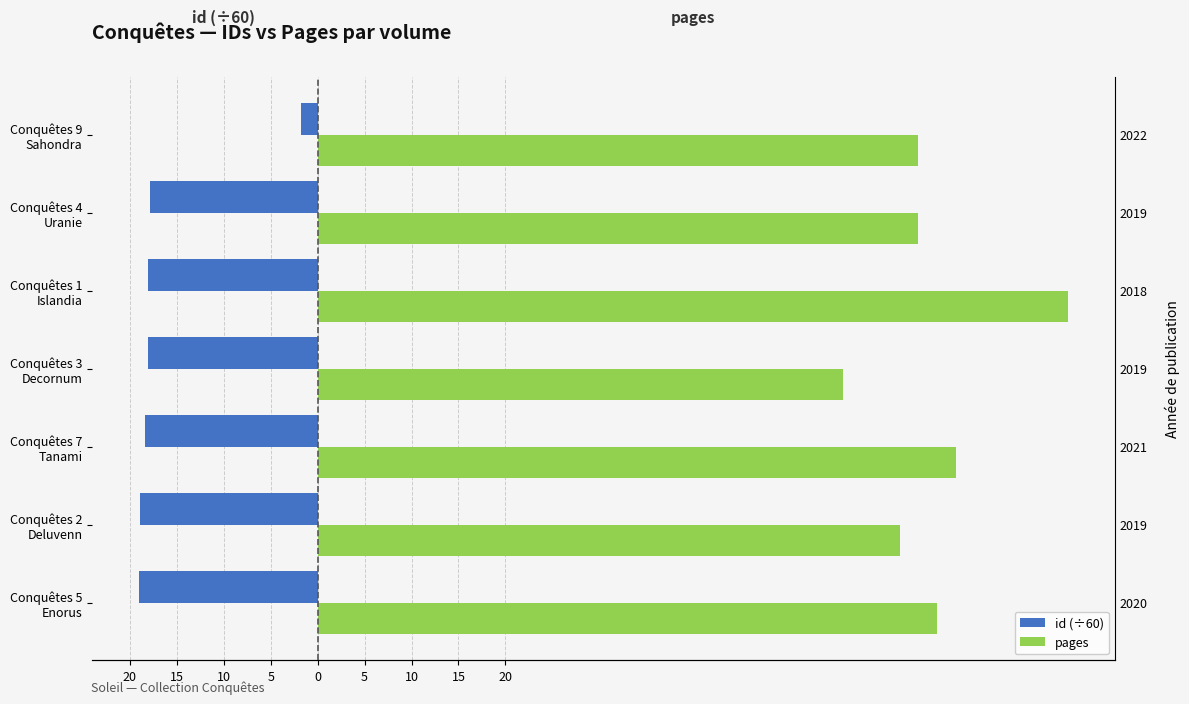

What is the value of the id (÷60) bar at the 3rd from the left?

-18.4